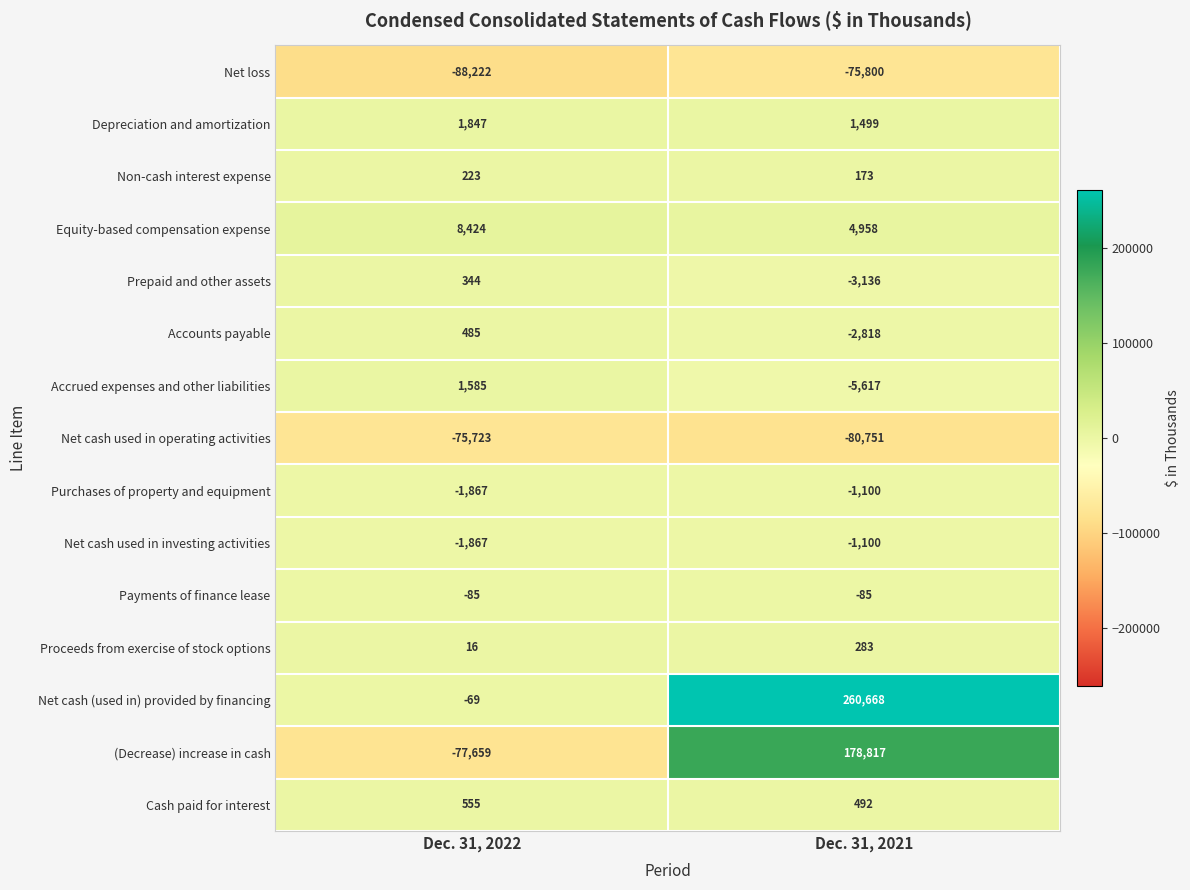

How many distinct data groups are displayed?

15